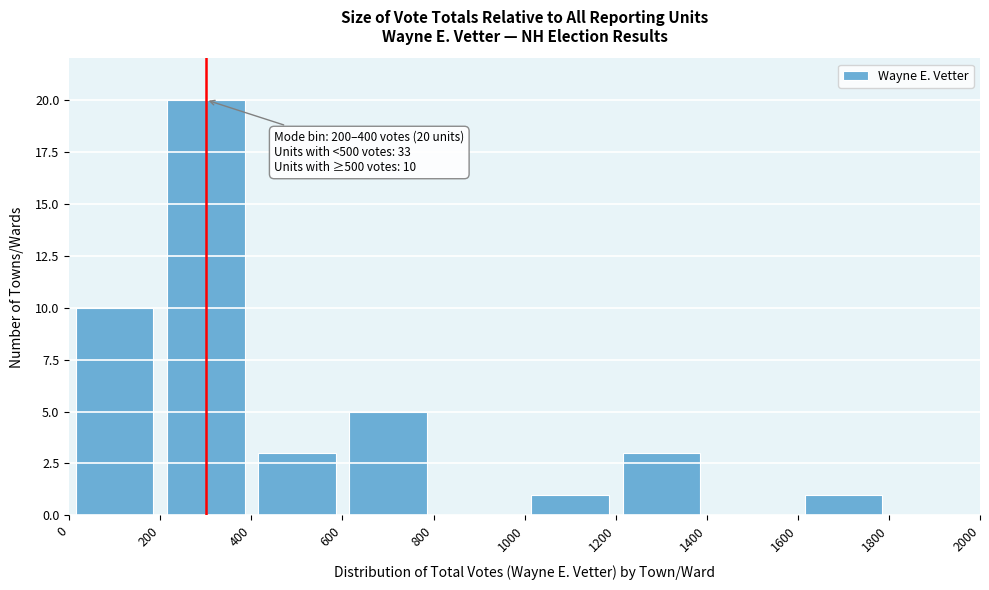

Which range on the x-axis has the tallest bar?

200 to 400